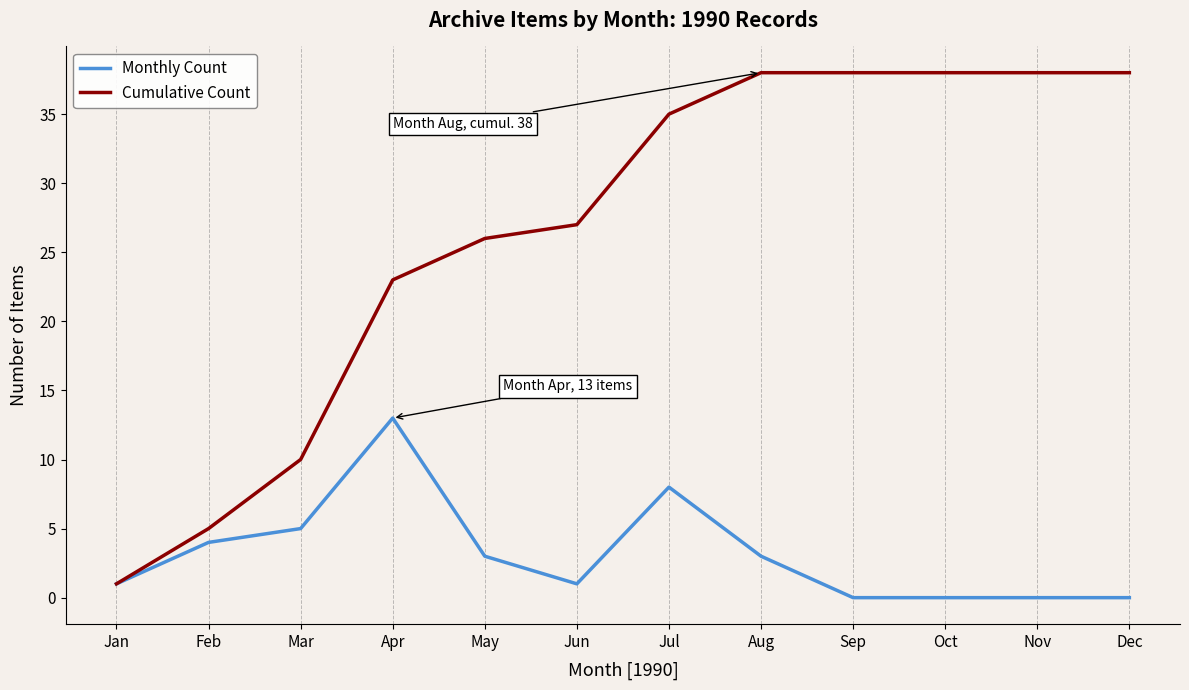

What is the difference between the highest and lowest values at Feb?

1